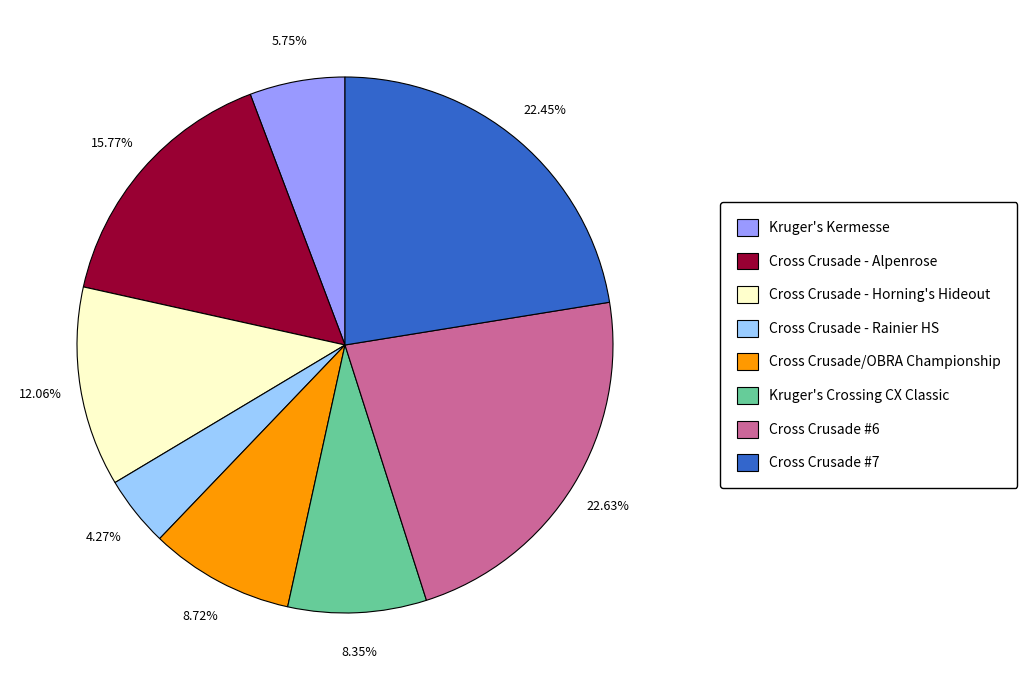

What percentage is the Cross Crusade #6 slice, to the nearest percent?

23%